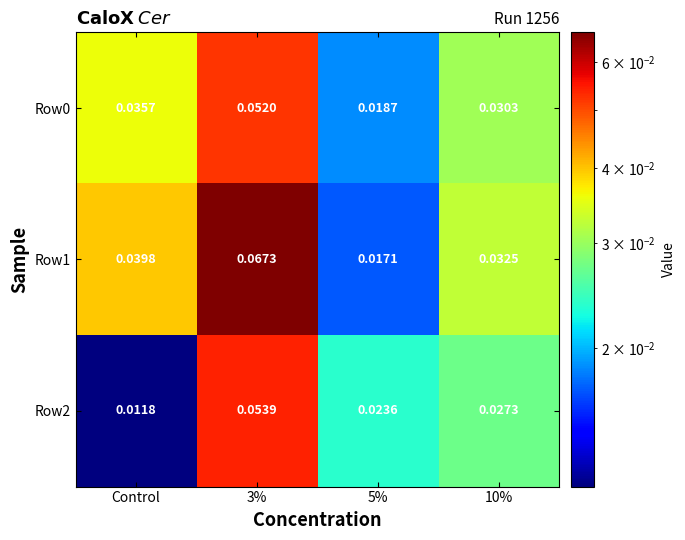

Where is Row2 nearest to the value 0?

Control